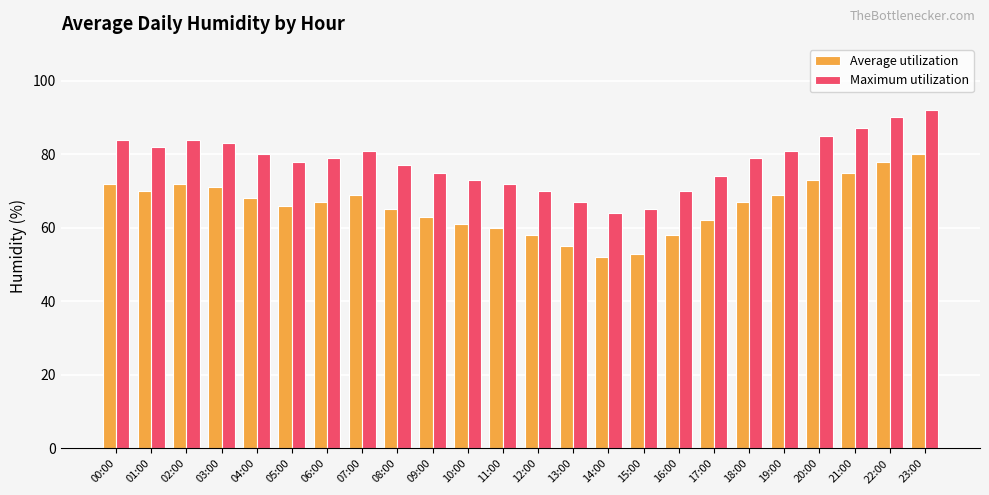

Reading left to right, transcribe all the data shown in this chart.

Average utilization: 00:00=72	01:00=70	02:00=72	03:00=71	04:00=68	05:00=66	06:00=67	07:00=69	08:00=65	09:00=63	10:00=61	11:00=60	12:00=58	13:00=55	14:00=52	15:00=53	16:00=58	17:00=62	18:00=67	19:00=69	20:00=73	21:00=75	22:00=78	23:00=80
Maximum utilization: 00:00=84	01:00=82	02:00=84	03:00=83	04:00=80	05:00=78	06:00=79	07:00=81	08:00=77	09:00=75	10:00=73	11:00=72	12:00=70	13:00=67	14:00=64	15:00=65	16:00=70	17:00=74	18:00=79	19:00=81	20:00=85	21:00=87	22:00=90	23:00=92